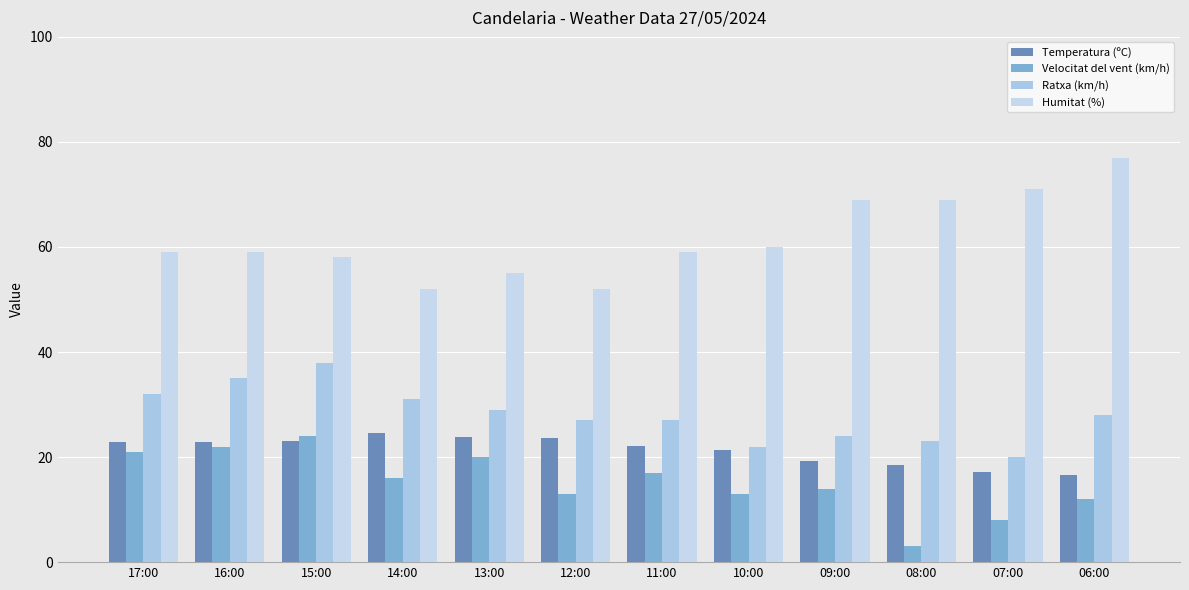

What is the total value across all series at 10:00?

116.3